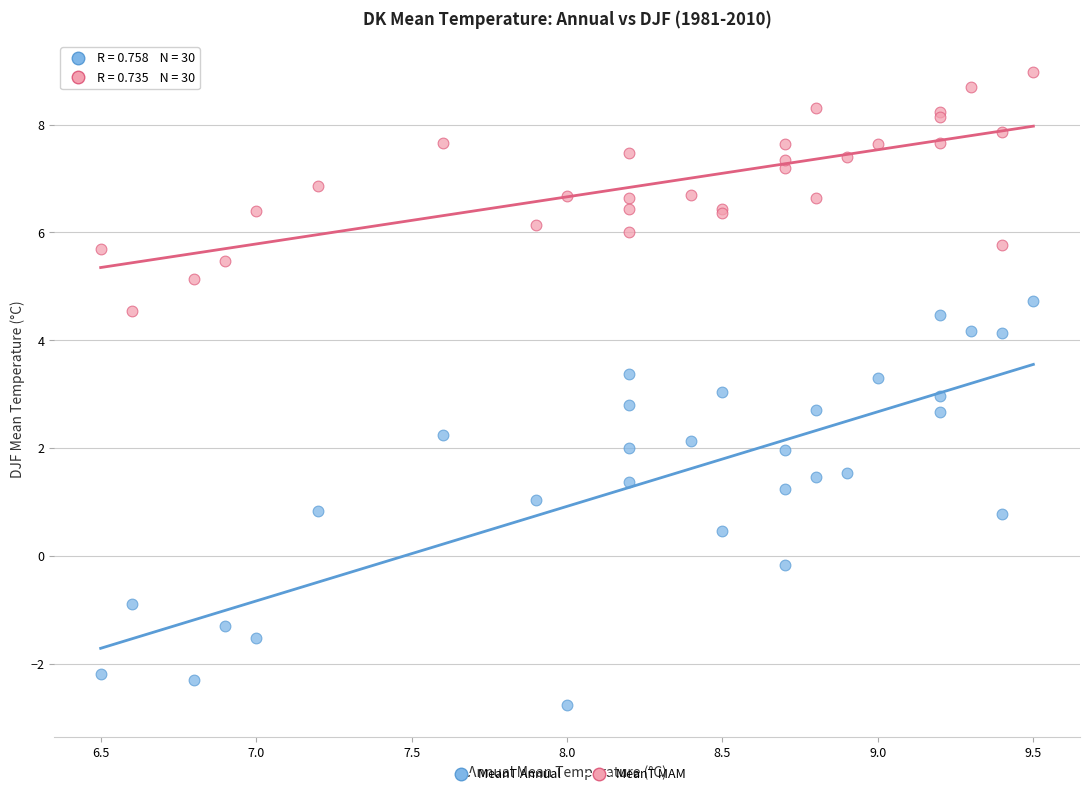

Which series reaches the maximum Y coordinate?

MeanT MAM